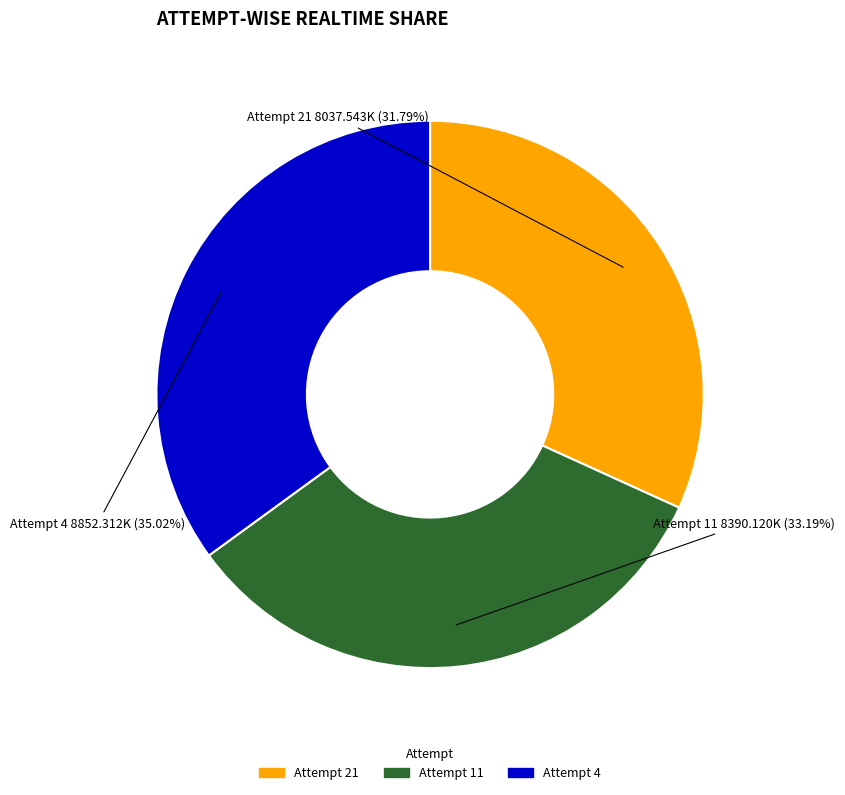

Count the number of slices in the pie.

3